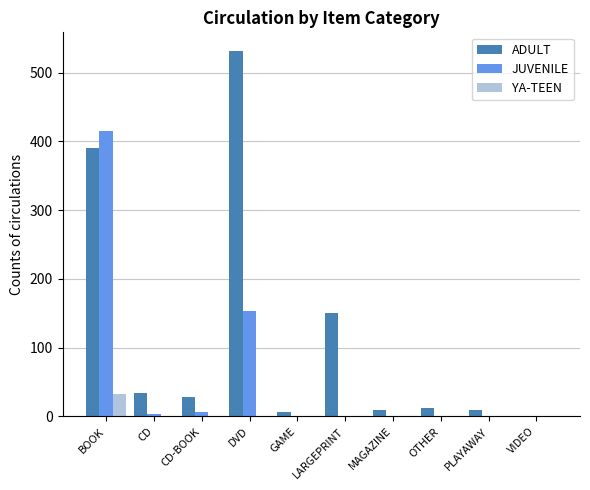

Which series has the widest spread of values?

ADULT